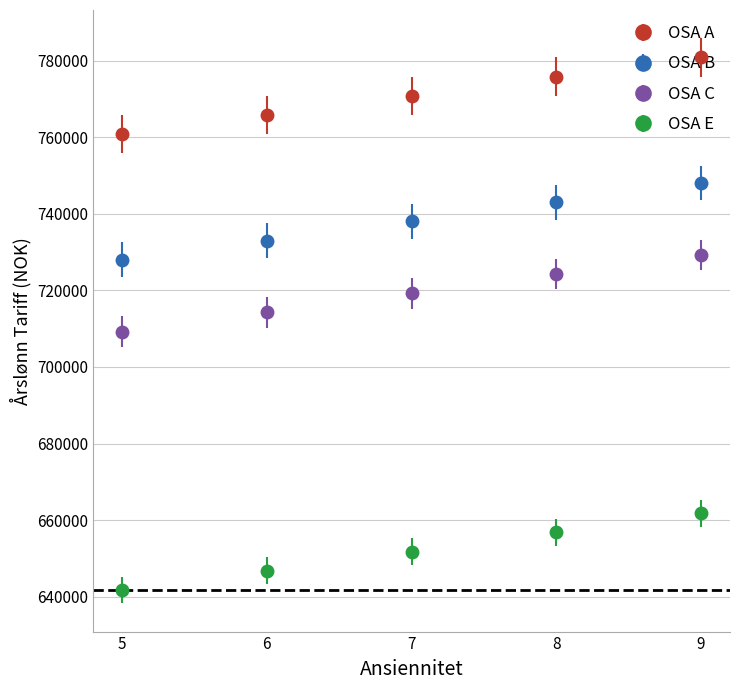

What is the difference between the highest and lowest values at 8?

119011